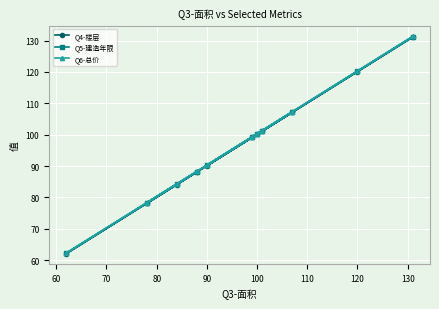

Is it true that Q4-楼层 equals 48.2 at 90?

False